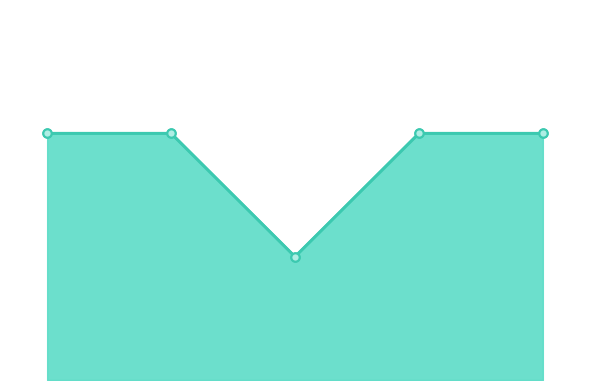

Is it true that Body line equals 3 at 2021-08-21?

False